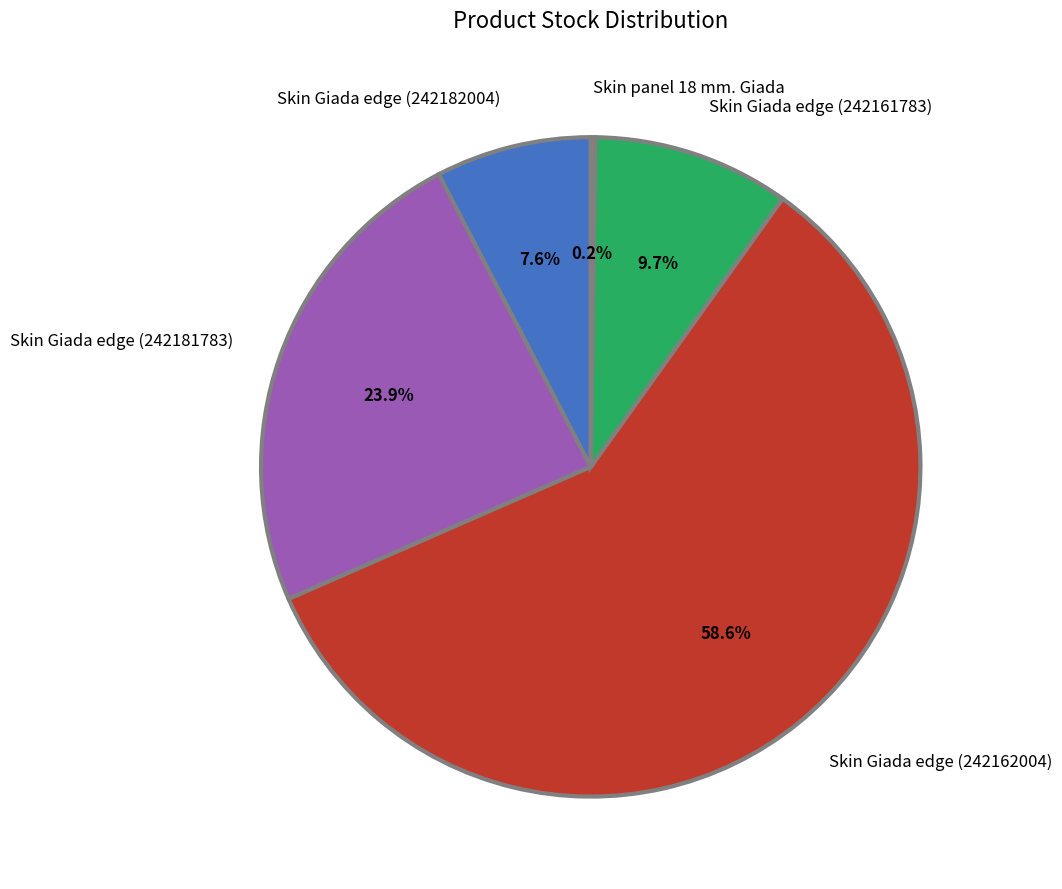

What percentage is the Skin Giada edge (242182004) slice, to the nearest percent?

8%